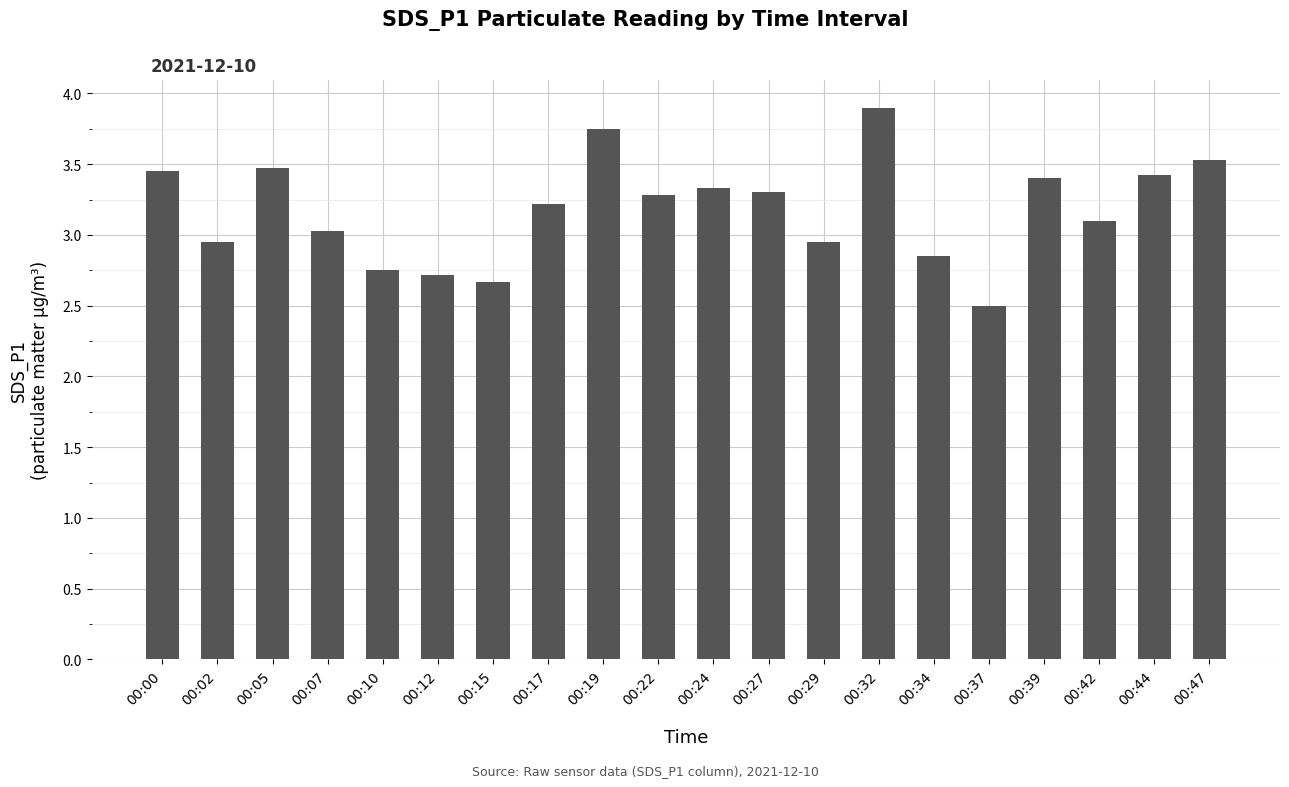

What is the value of the 7th bar from the left?

2.7